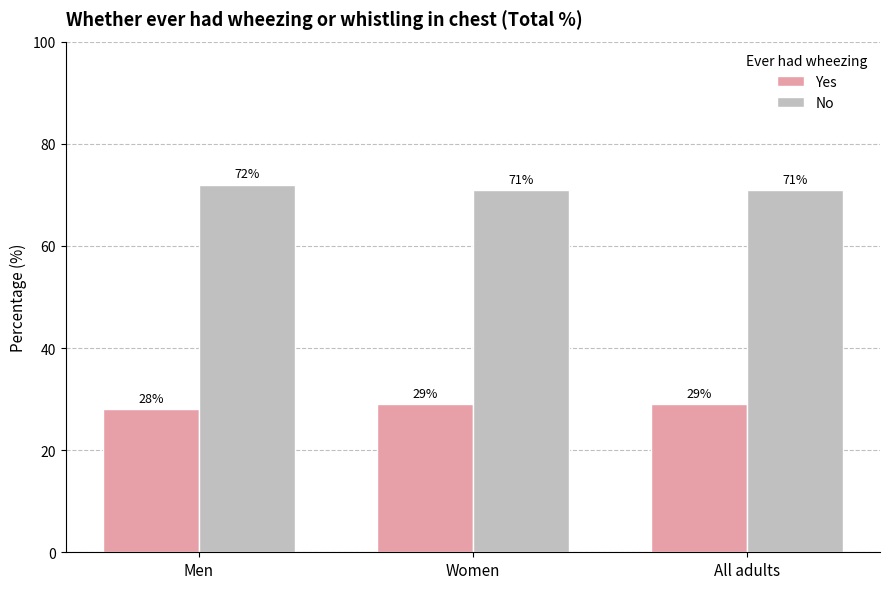

What is the difference between the No values at Women and Men?

1